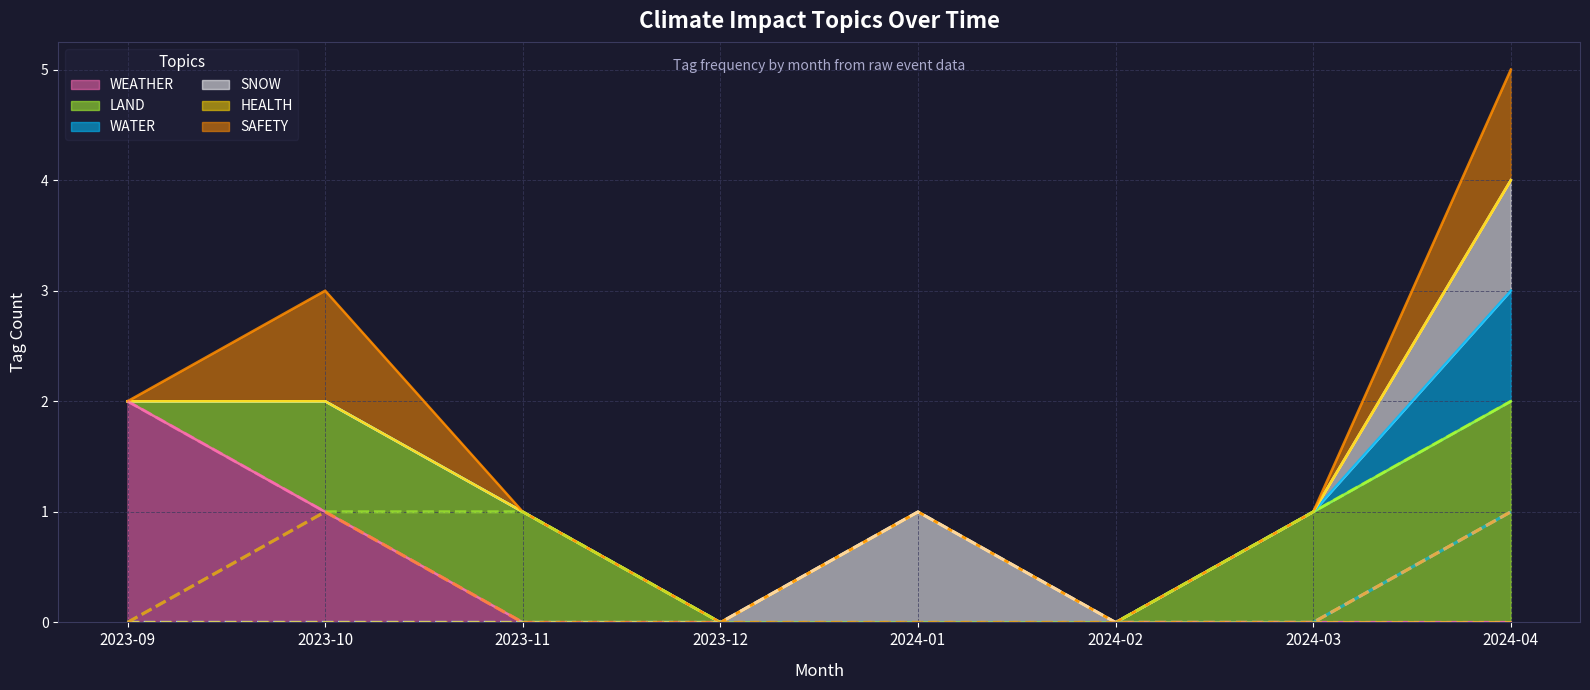

Between 2023-09 and 2024-01, which series saw the biggest shift?

WEATHER (raw)